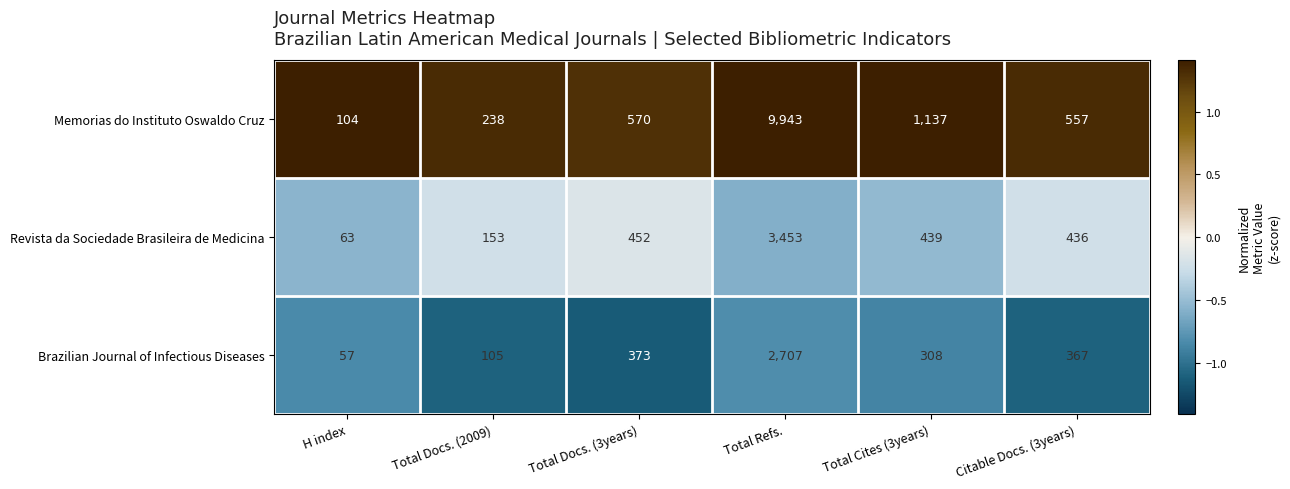

Reading right to left, transcribe all the data shown in this chart.

Memorias do Instituto Oswaldo Cruz: Citable Docs. (3years)=557	Total Cites (3years)=1137	Total Refs.=9943	Total Docs. (3years)=570	Total Docs. (2009)=238	H index=104
Revista da Sociedade Brasileira de Medicina: Citable Docs. (3years)=436	Total Cites (3years)=439	Total Refs.=3453	Total Docs. (3years)=452	Total Docs. (2009)=153	H index=63
Brazilian Journal of Infectious Diseases: Citable Docs. (3years)=367	Total Cites (3years)=308	Total Refs.=2707	Total Docs. (3years)=373	Total Docs. (2009)=105	H index=57